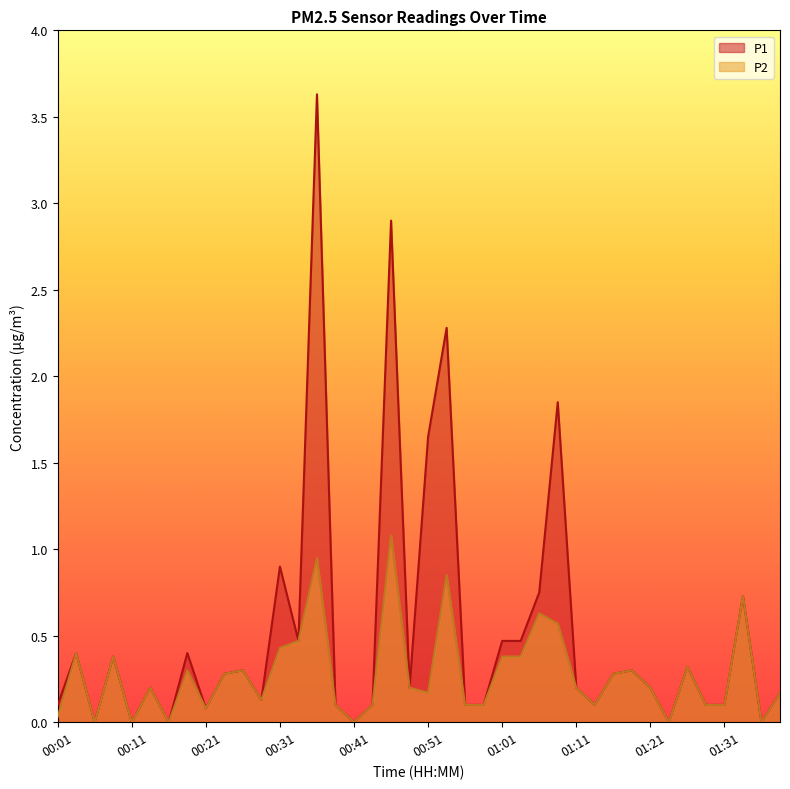

Does the chart have visible grid lines?

No